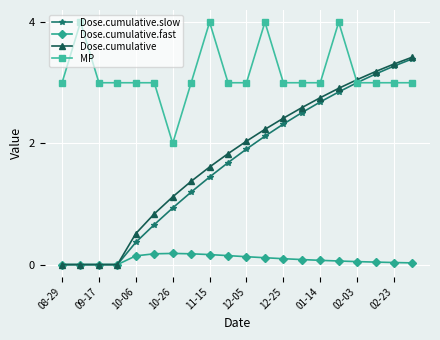

How many lines are shown in the chart?

4